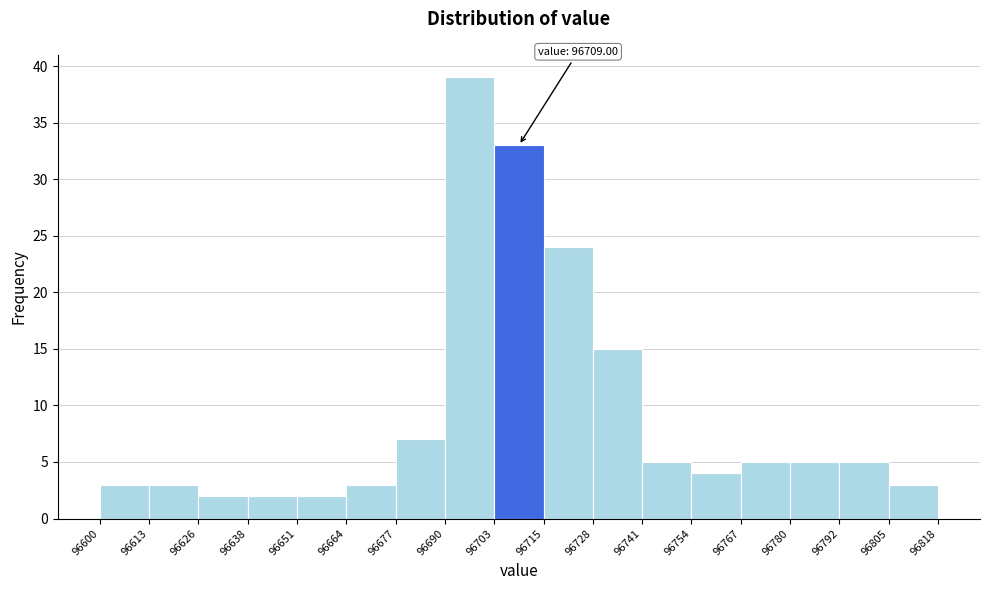

Over which range of the x-axis is the bar tallest?

96690 to 96703